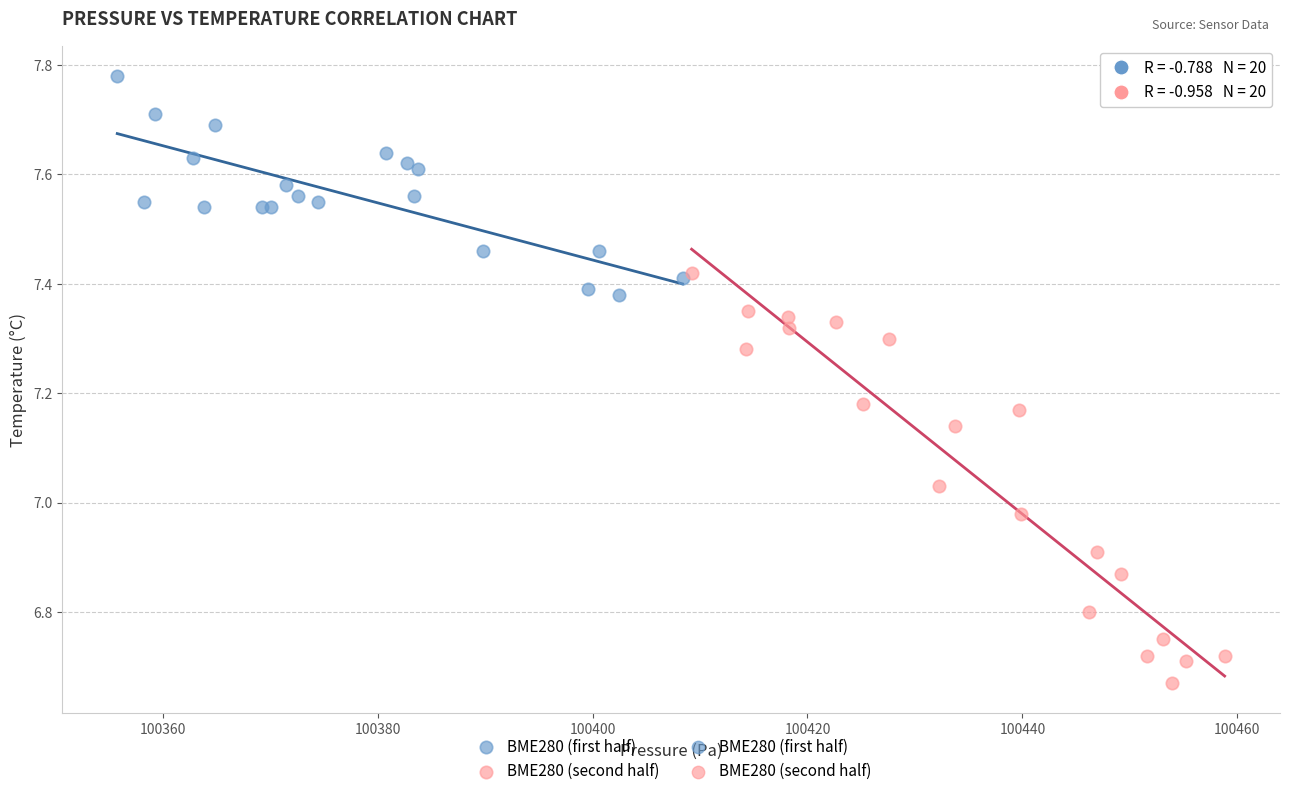

Which series reaches the minimum Y coordinate?

BME280 (second half)